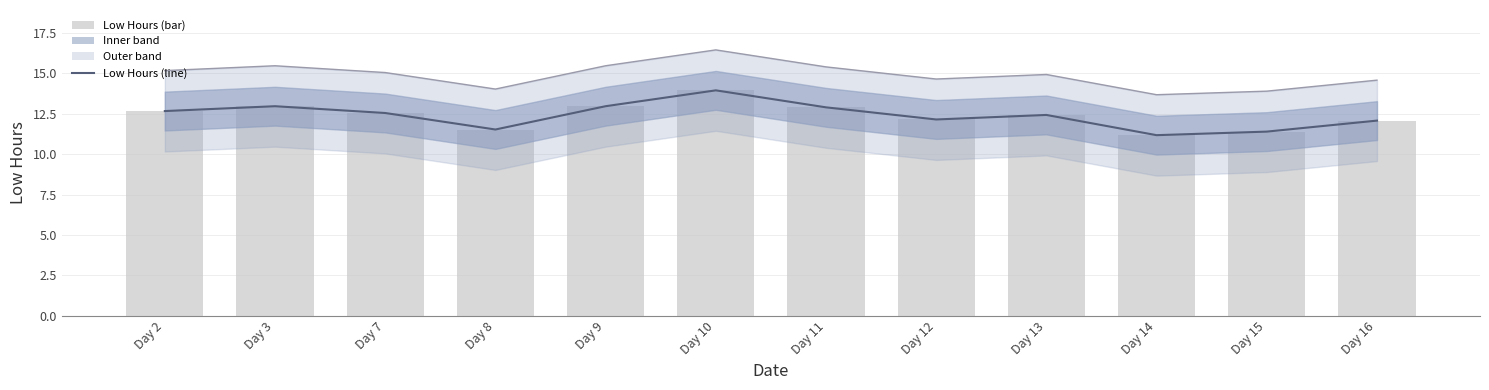

Reading left to right, transcribe all the data shown in this chart.

Low Hours (line): Day 2=12.7	Day 3=13.0	Day 7=12.5	Day 8=11.5	Day 9=13.0	Day 10=13.9	Day 11=12.9	Day 12=12.1	Day 13=12.4	Day 14=11.2	Day 15=11.4	Day 16=12.1
Upper envelope: Day 2=15.2	Day 3=15.5	Day 7=15.0	Day 8=14.0	Day 9=15.5	Day 10=16.4	Day 11=15.4	Day 12=14.6	Day 13=14.9	Day 14=13.7	Day 15=13.9	Day 16=14.6
Low Hours (bar): Day 2=12.7	Day 3=13.0	Day 7=12.5	Day 8=11.5	Day 9=13.0	Day 10=13.9	Day 11=12.9	Day 12=12.1	Day 13=12.4	Day 14=11.2	Day 15=11.4	Day 16=12.1